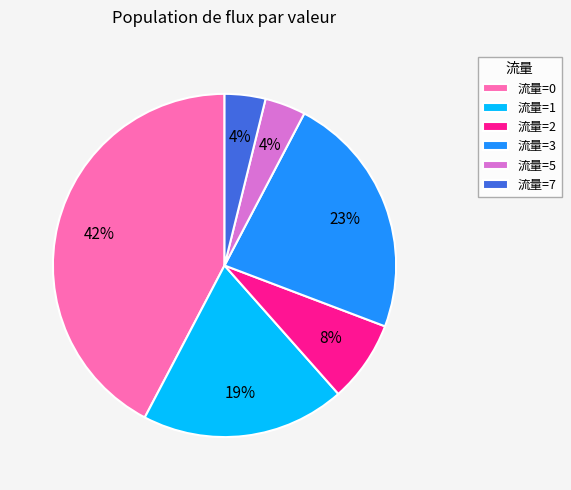

Which category has the biggest portion of the pie?

流量=0